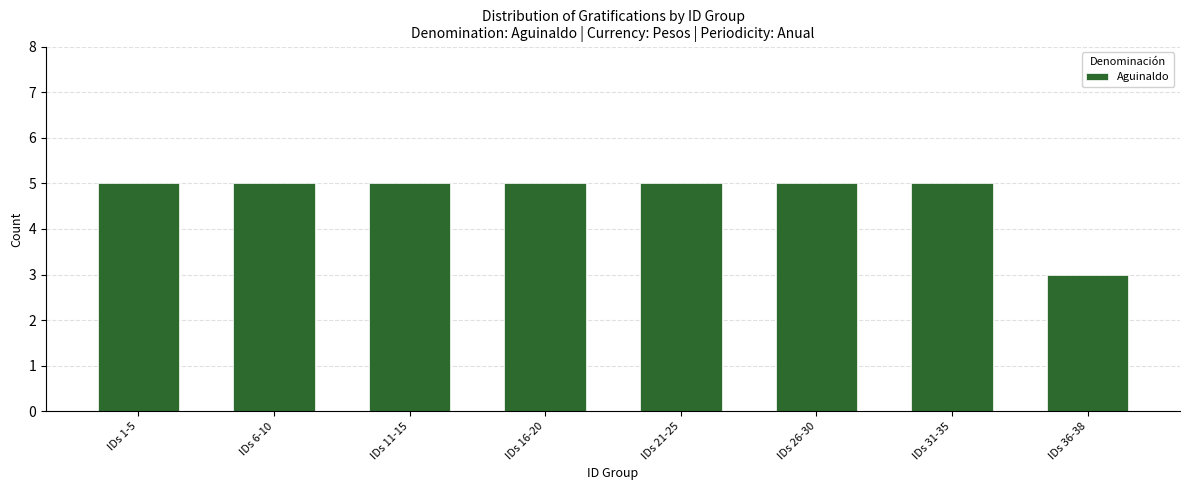

The chart shows a value of 7 at IDs 11-15. True or false?

False